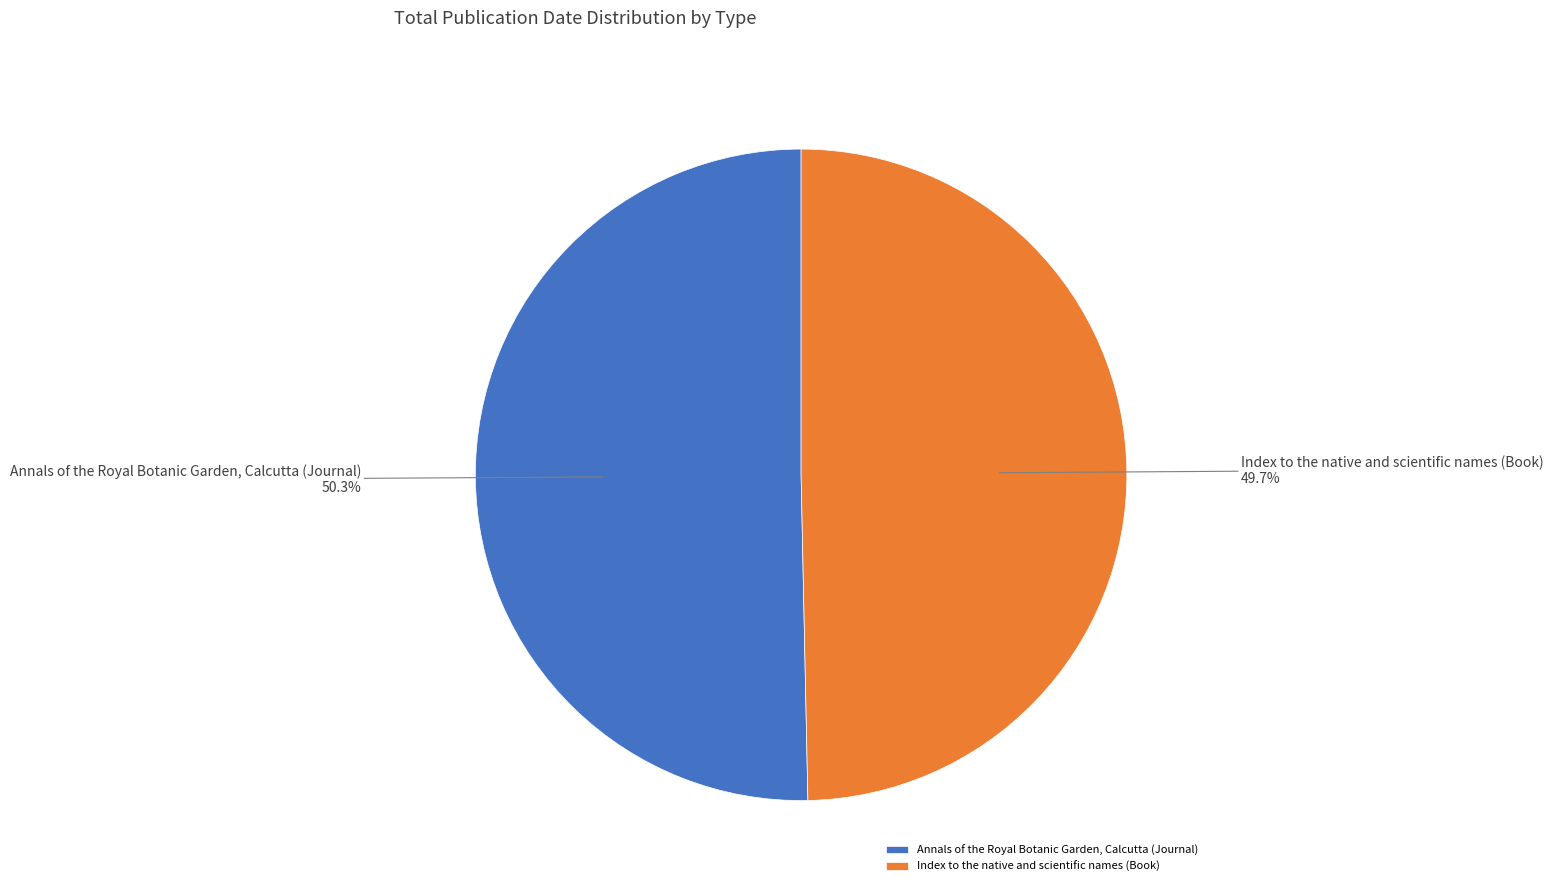

Which has a higher value, Index to the native and scientific names (Book) or Annals of the Royal Botanic Garden, Calcutta (Journal)?

Annals of the Royal Botanic Garden, Calcutta (Journal)